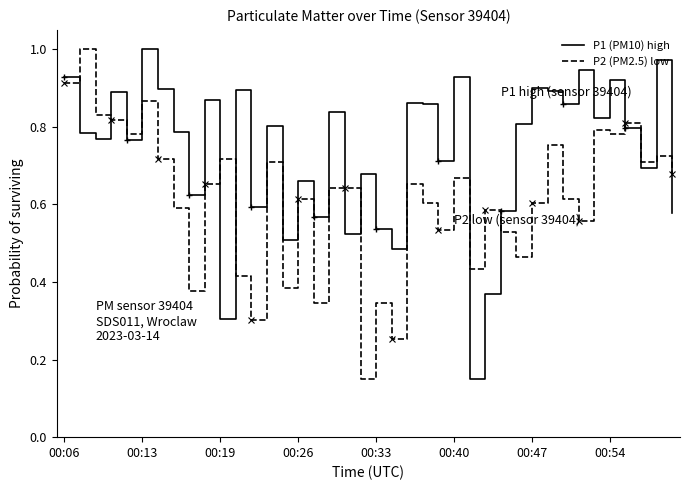

After their last crossing, which series has the higher values: P1 (PM10) high or P2 (PM2.5) low?

P2 (PM2.5) low